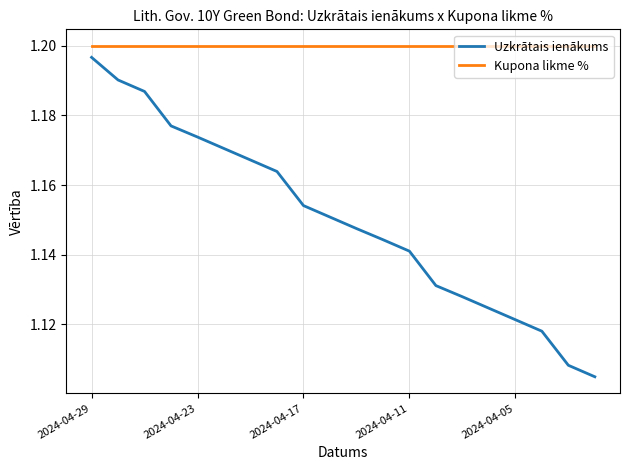

Rank the series by their average value, from lowest to highest.

Uzkrātais ienākums, Kupona likme %